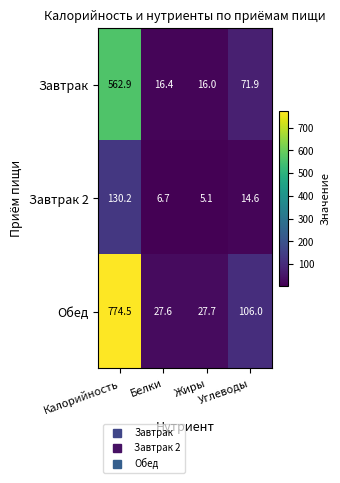

At Белки, list the series in order from largest to smallest.

Обед, Завтрак, Завтрак 2